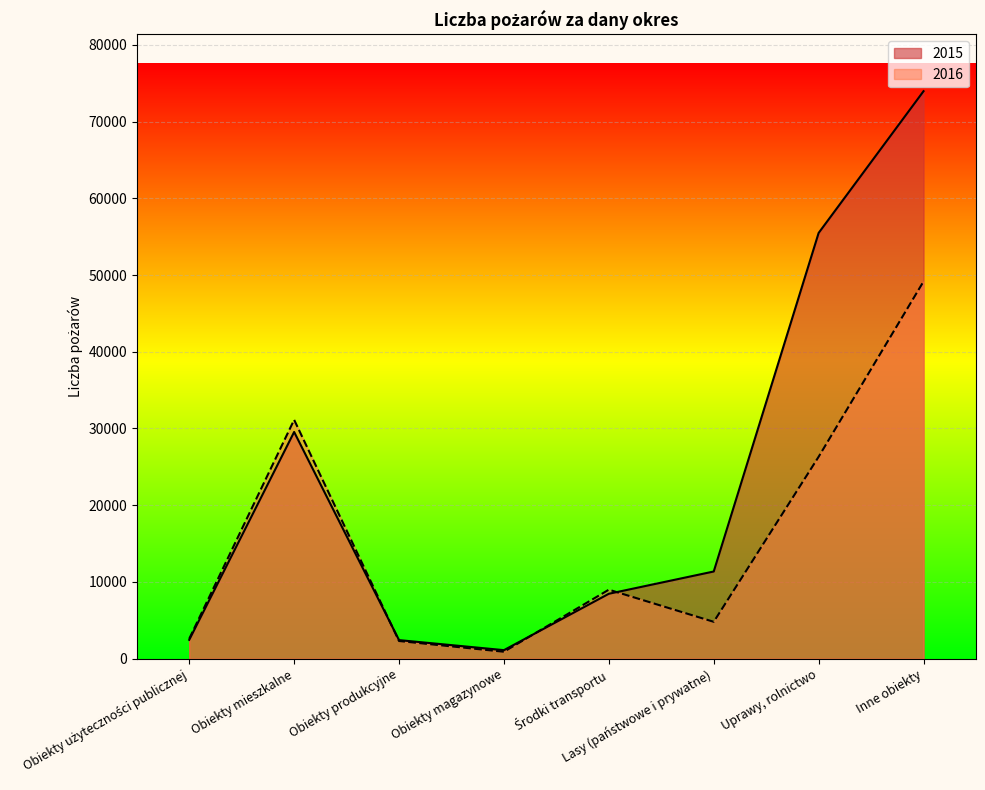

Which series ends up on top after the final intersection of 2015 and 2016?

2015